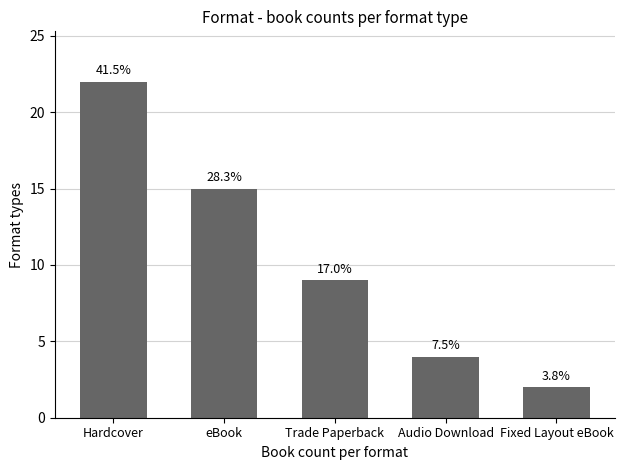

Are the bars horizontal?

No